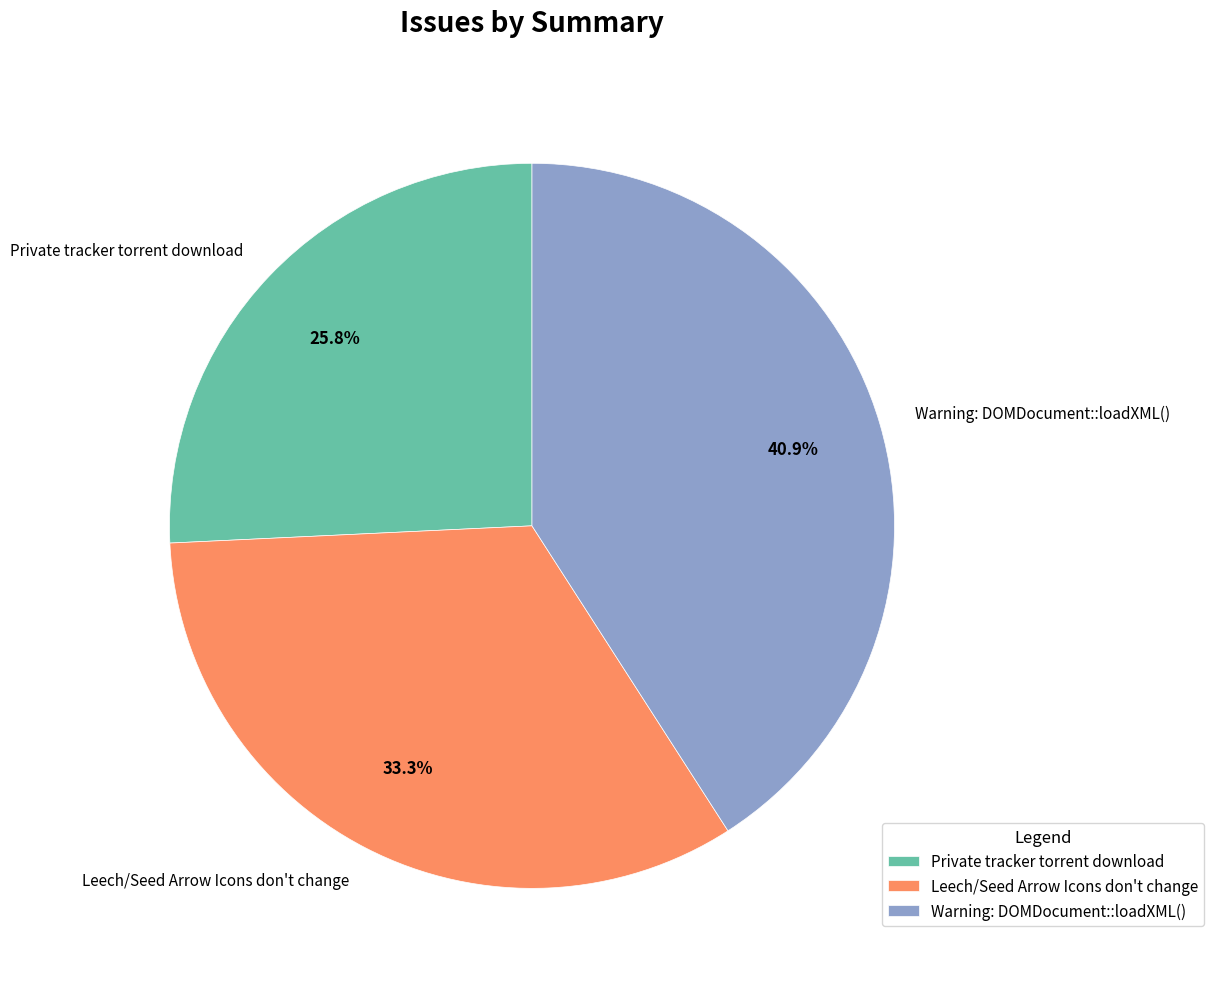

Rank the categories by value from lowest to highest.

Private tracker torrent download, Leech/Seed Arrow Icons don't change, Warning: DOMDocument::loadXML()